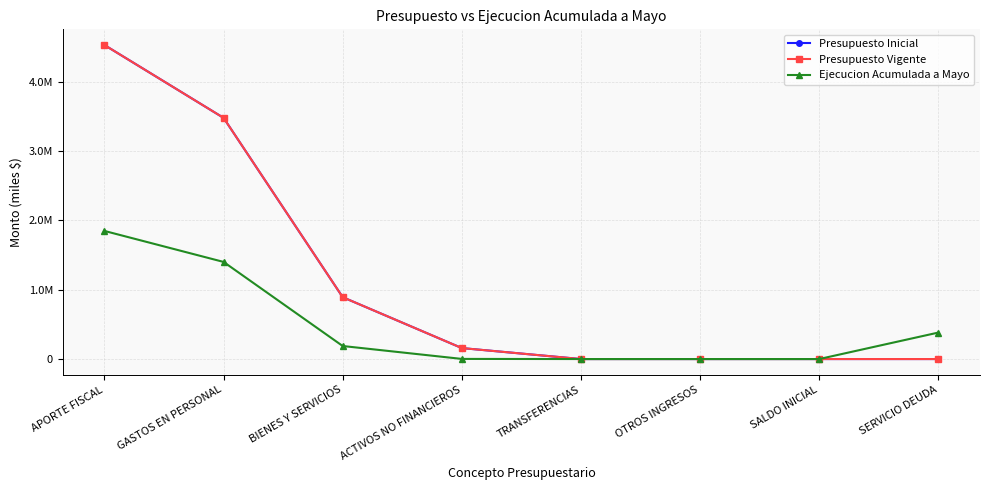

At how many categories does at least one series exceed 181225?

4